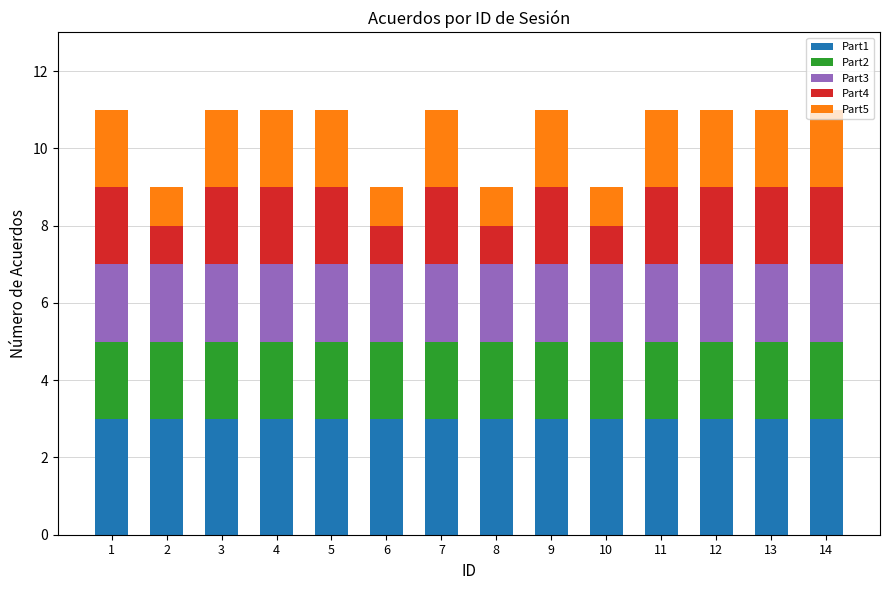

True or false: Part1 has a value of 5 at 1.

False